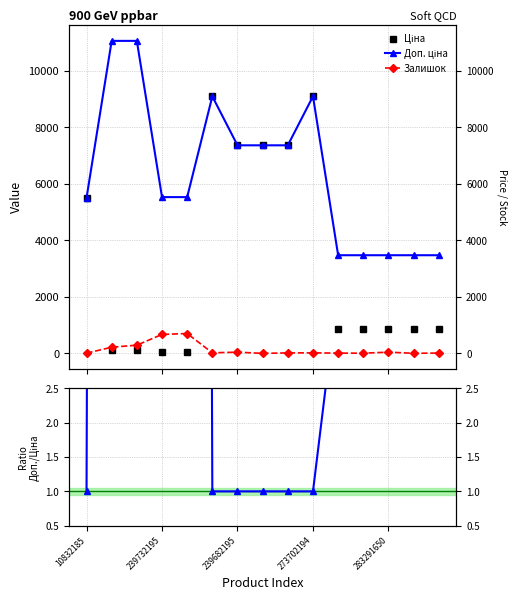

At which category is the sum across all series the highest?

5